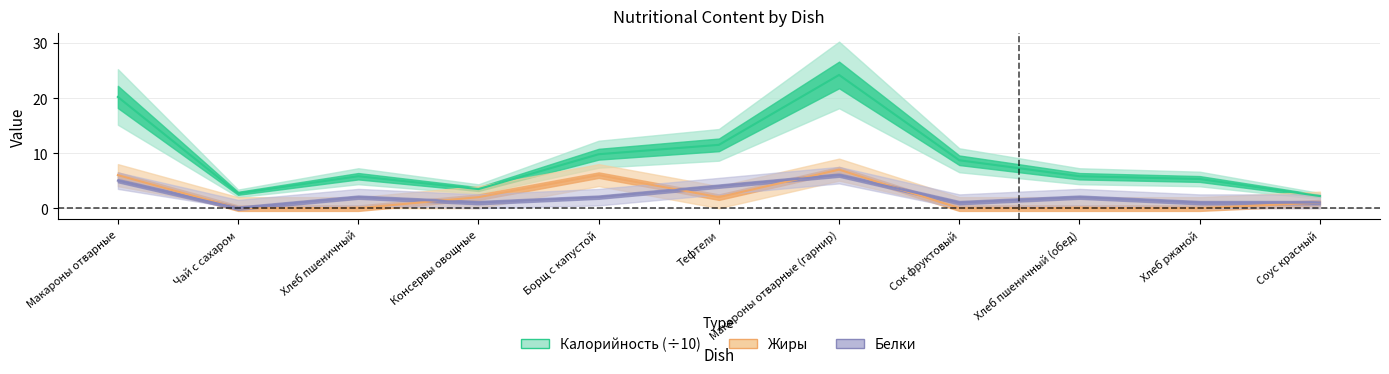

Where is Калорийность nearest to the value 13?

Тефтели